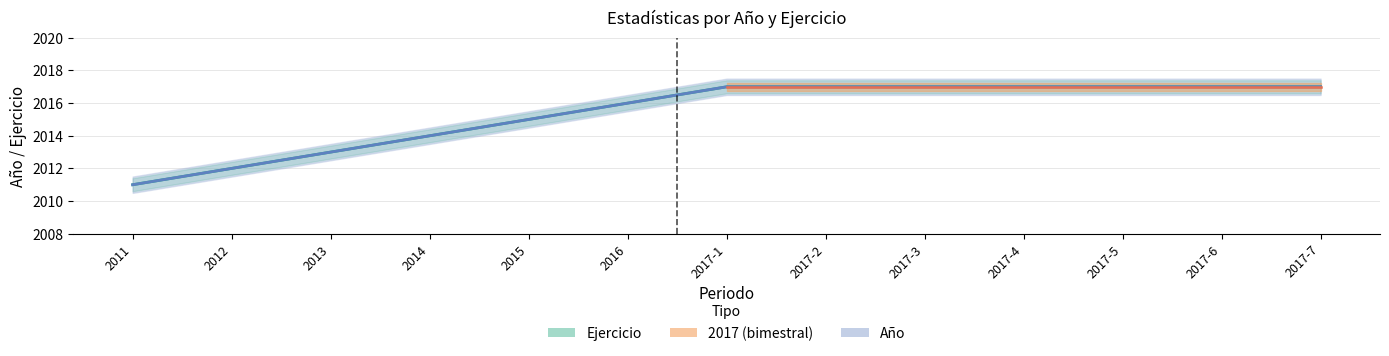

What position from the left is 2017-7?

13